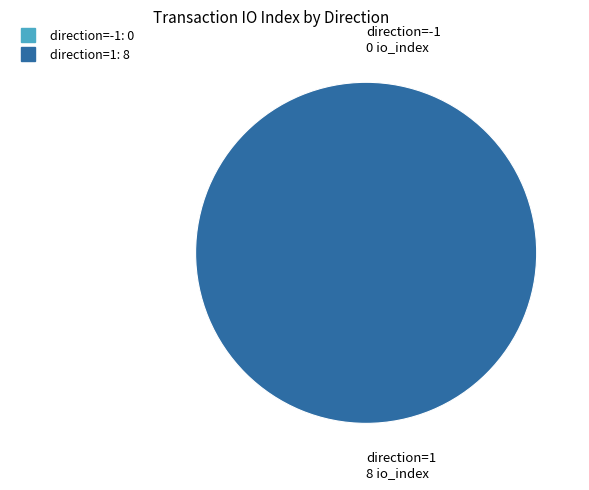

To the nearest percent, what is the difference between the direction=-1 and direction=1 slice percentages?

100%